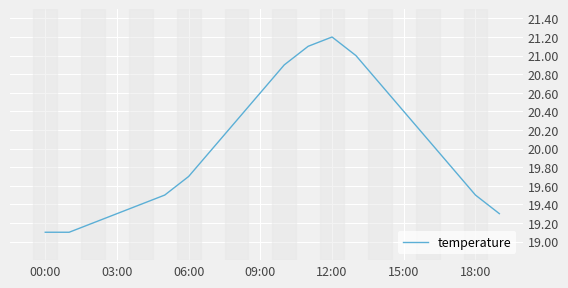

What is the smallest value displayed?

19.1